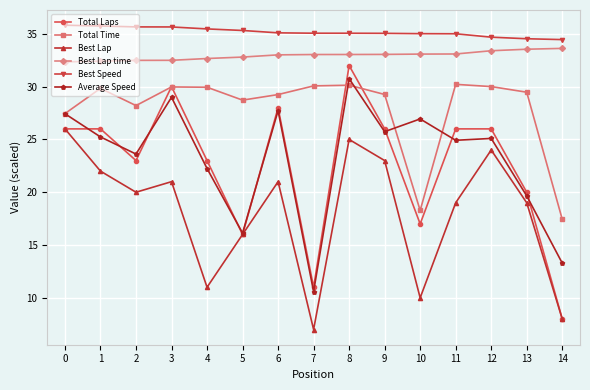

After their last crossing, which series has the higher values: Total Time or Total Laps?

Total Time